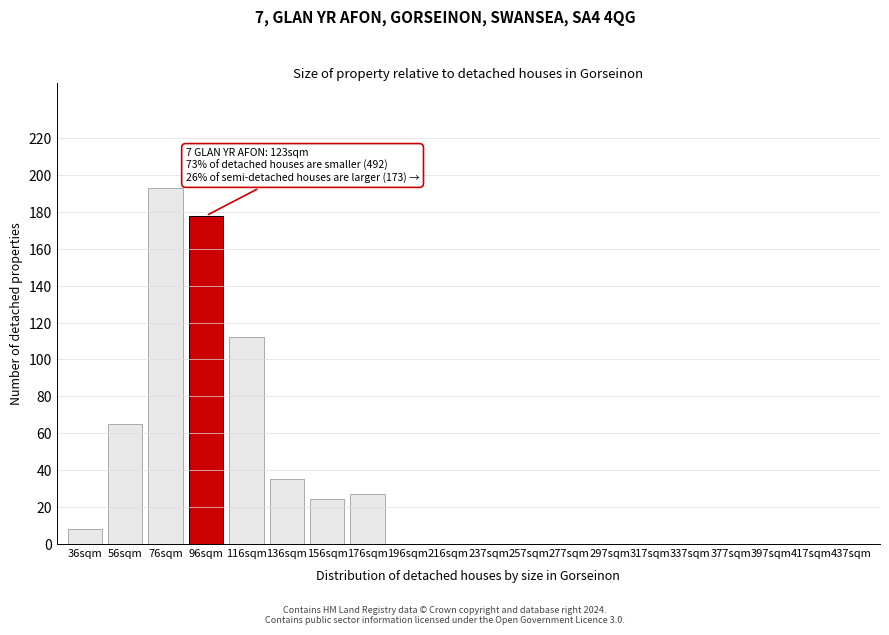

Reading left to right, what are all the values shown in this chart?

36sqm=8	56sqm=65	76sqm=193	96sqm=178	116sqm=112	136sqm=35	156sqm=24	176sqm=27	196sqm=0	216sqm=0	237sqm=0	257sqm=0	277sqm=0	297sqm=0	317sqm=0	337sqm=0	377sqm=0	397sqm=0	417sqm=0	437sqm=0